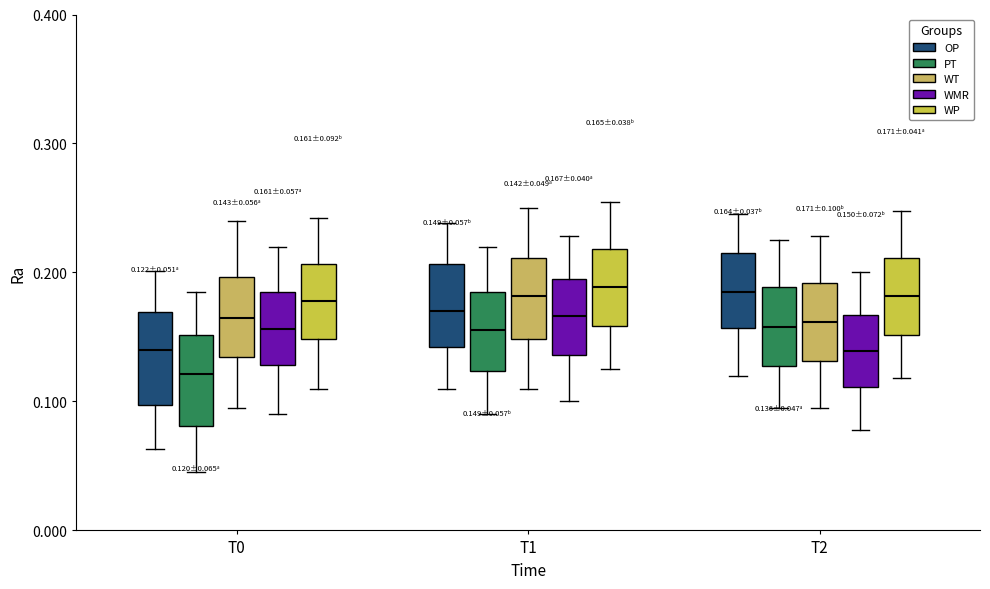

Which box has the lowest median line?

T0 (PT)